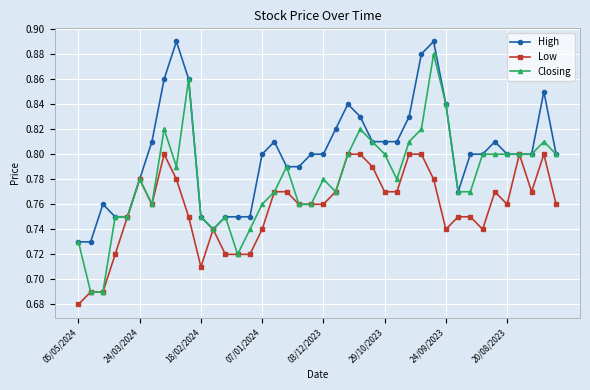

List the series in order of their peak value, highest first.

High, Closing, Low